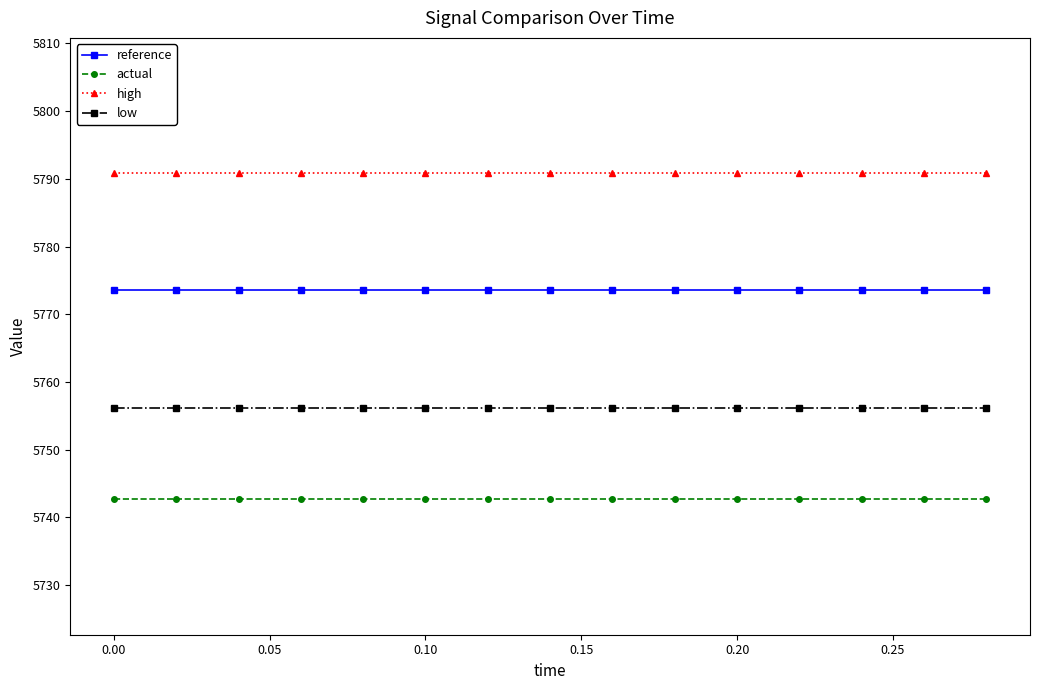

What is the average value of the reference series?

5773.5